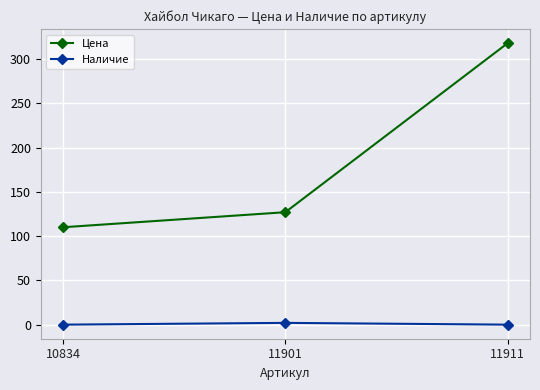

What is the average value of the Наличие series?

1